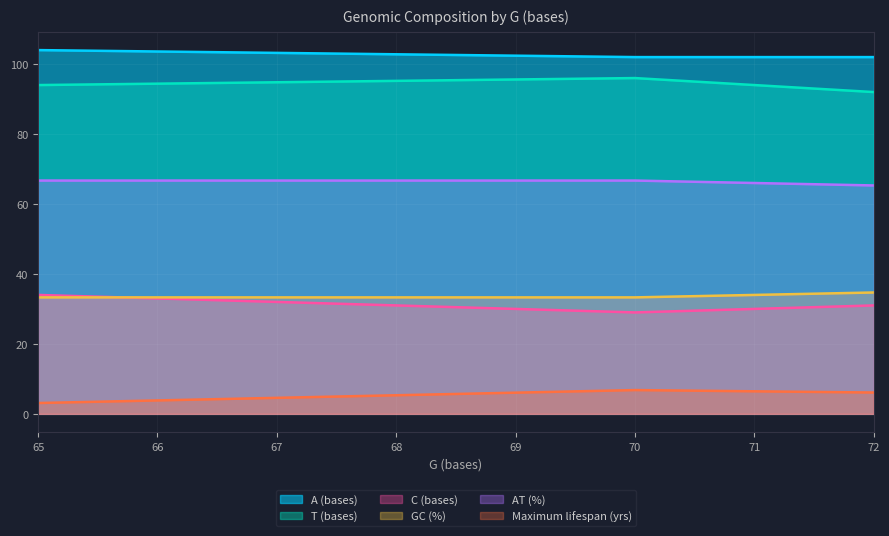

What value does the C (bases) series have at 70?

29.0